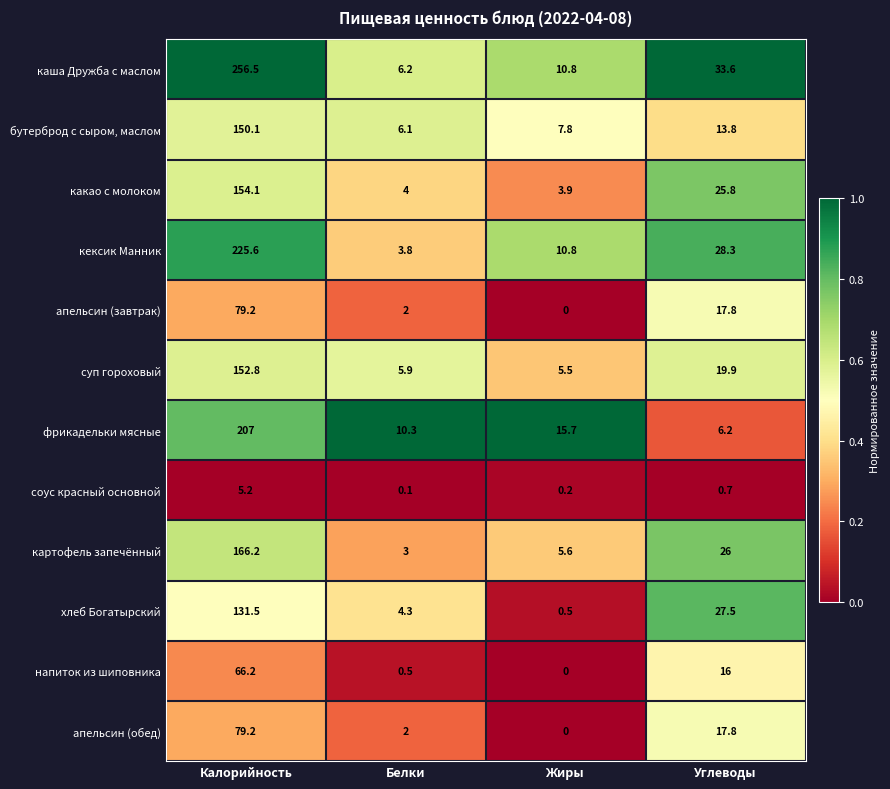

At which label does апельсин (обед) reach its peak?

Калорийность